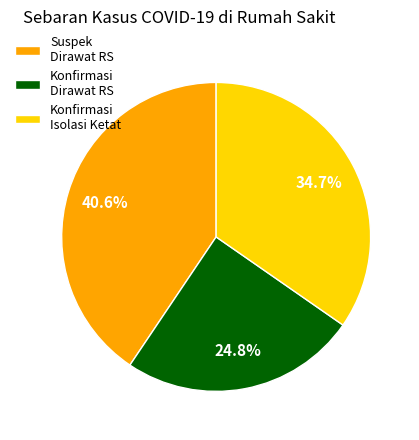

Rank the categories by value from highest to lowest.

Suspek Dirawat RS, Konfirmasi Isolasi Ketat, Konfirmasi Dirawat RS